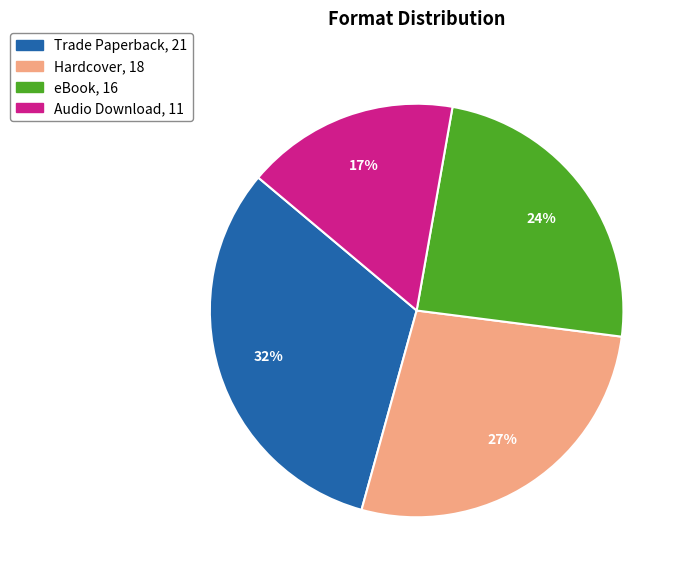

Which has a higher value, Trade Paperback or eBook?

Trade Paperback